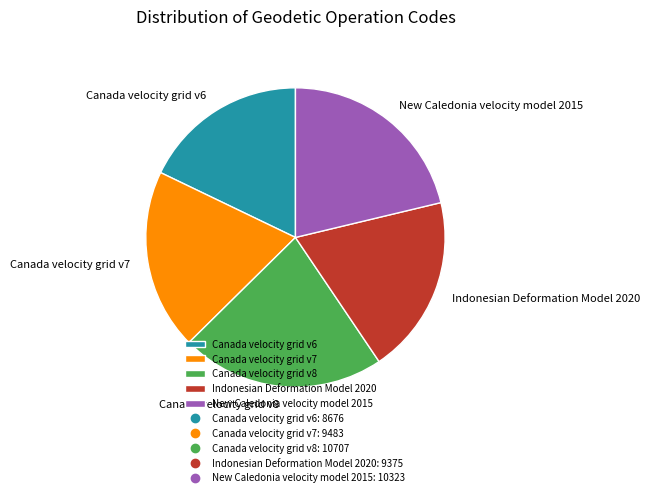

What is the smallest slice in the pie chart?

Canada velocity grid v6